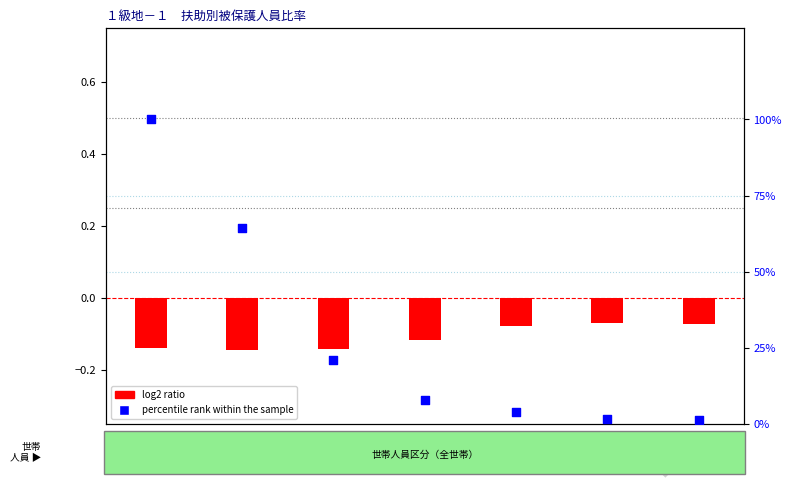

Which series contains the lowest Y value?

log2 ratio (生活扶助)